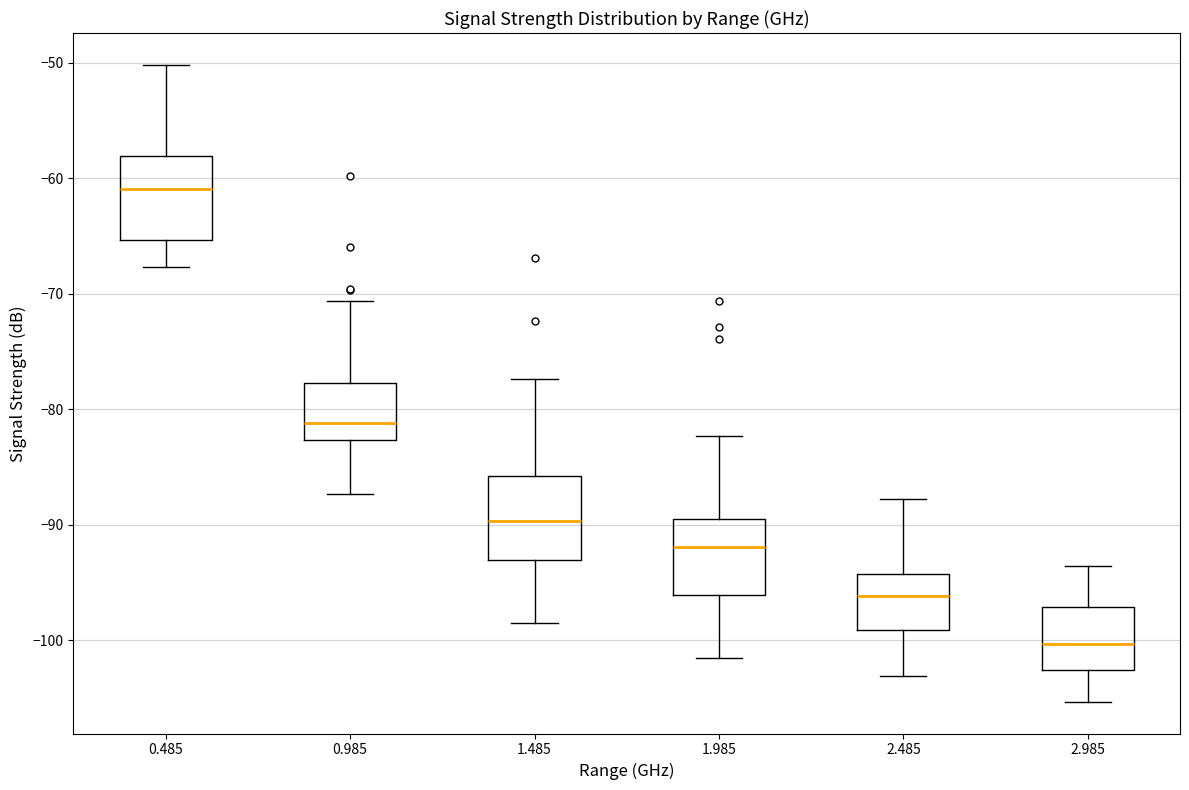

Where does the median line of the box at x = 1.485 sit on the y-axis? The values are not printed on the chart, so give them approximately, as read against the axis.

-90